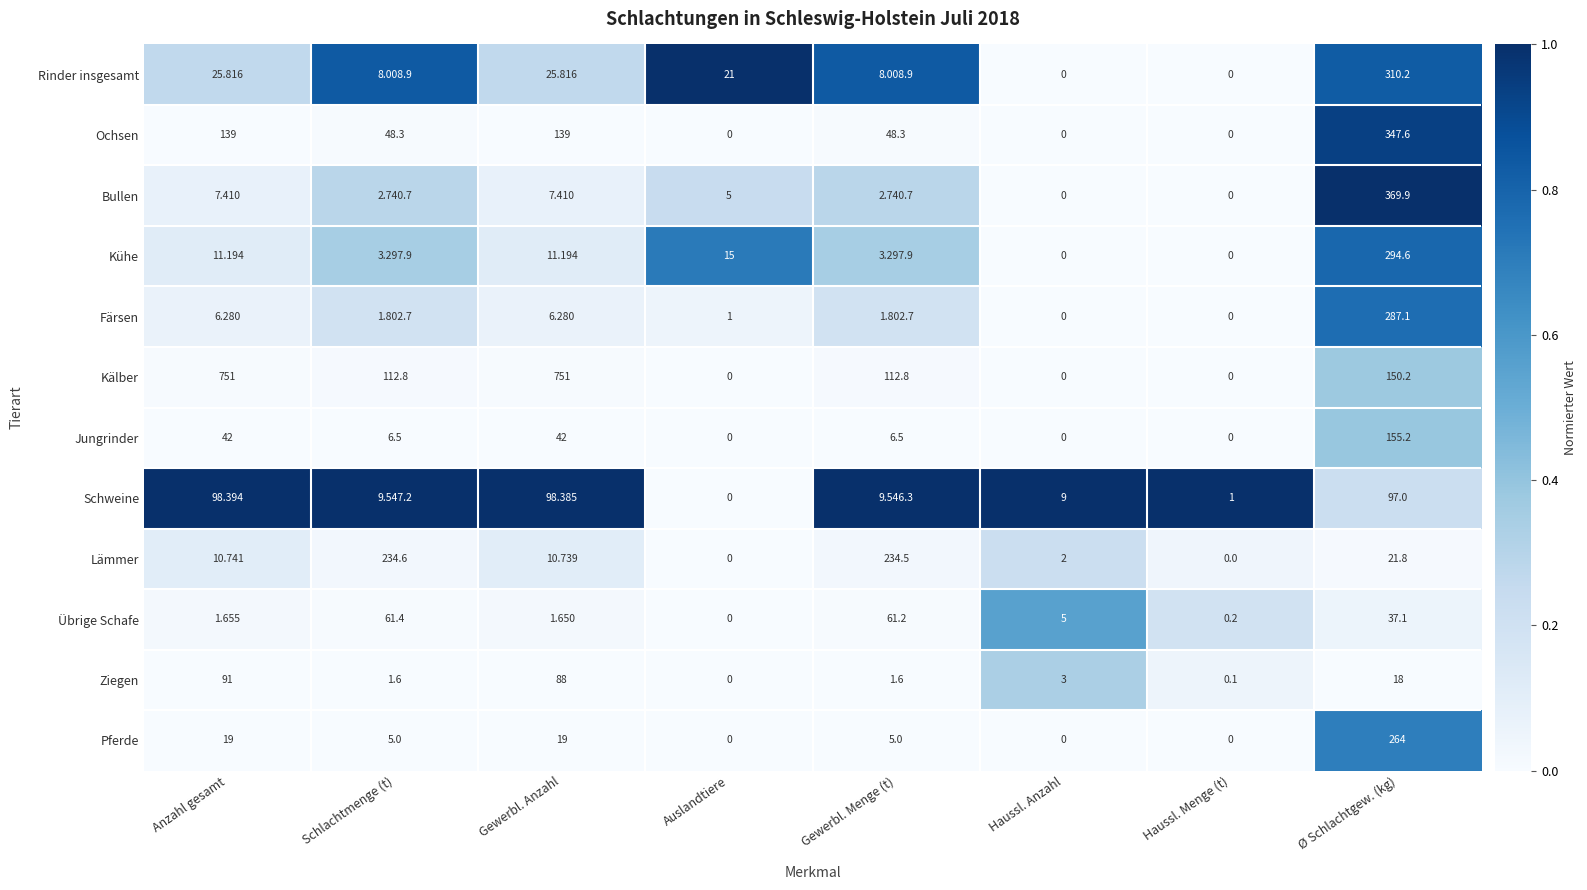

Between Haussl. Anzahl and Haussl. Menge (t), which series saw the biggest shift?

Schweine